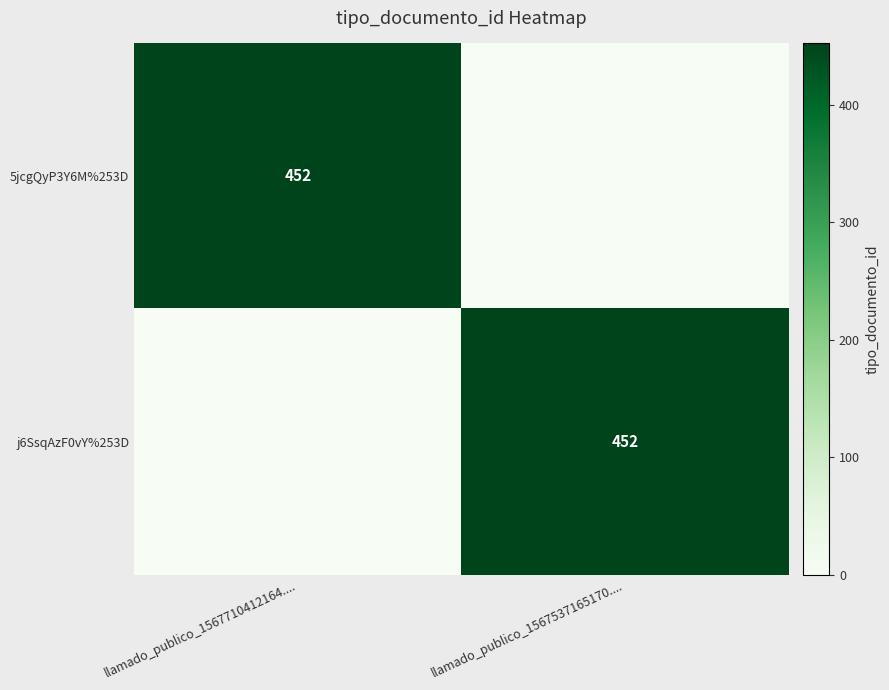

At which category is the sum across all series the highest?

llamado_publico_1567710412164....